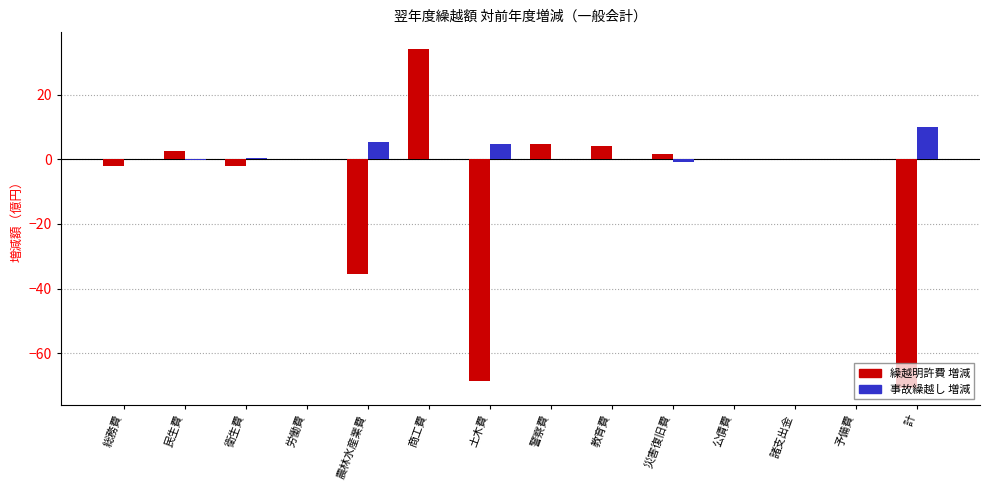

At which label does 事故繰越し 増減 reach its peak?

計